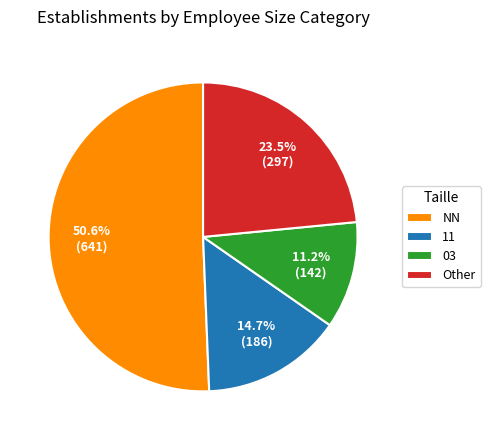

Is there any slice that represents more than half of the pie?

Yes